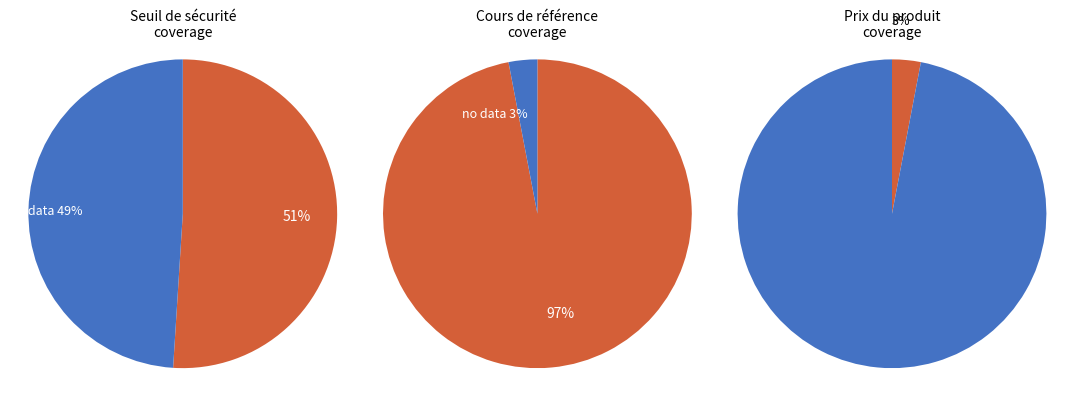

Between 27 and 32, which series saw the biggest shift?

Cours de référence